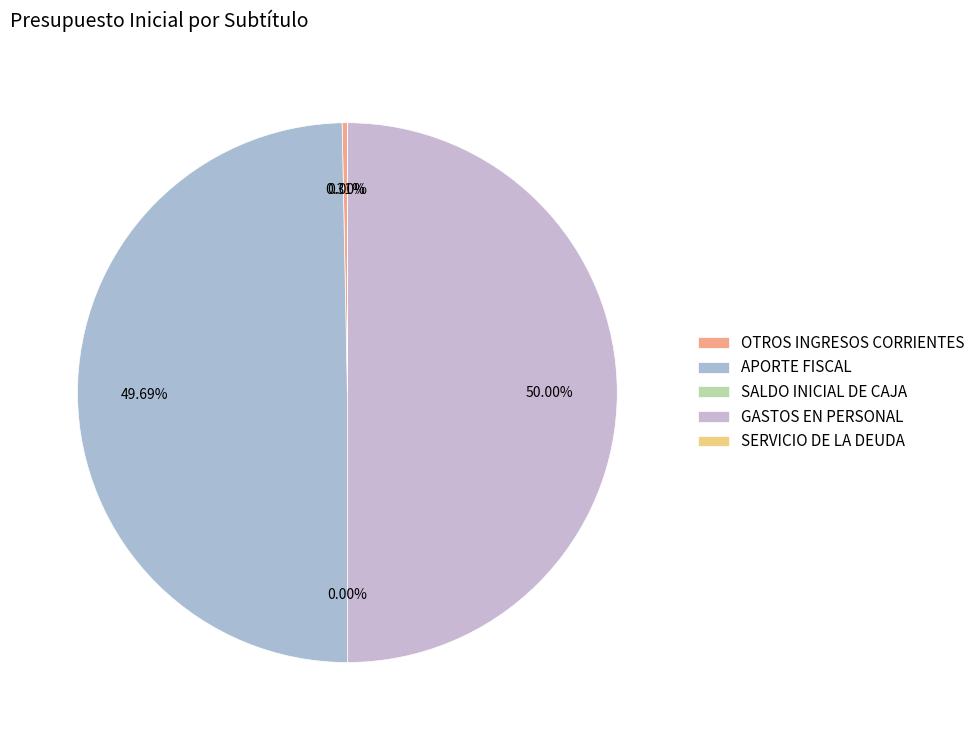

Does OTROS INGRESOS CORRIENTES account for over 50% of the chart?

No